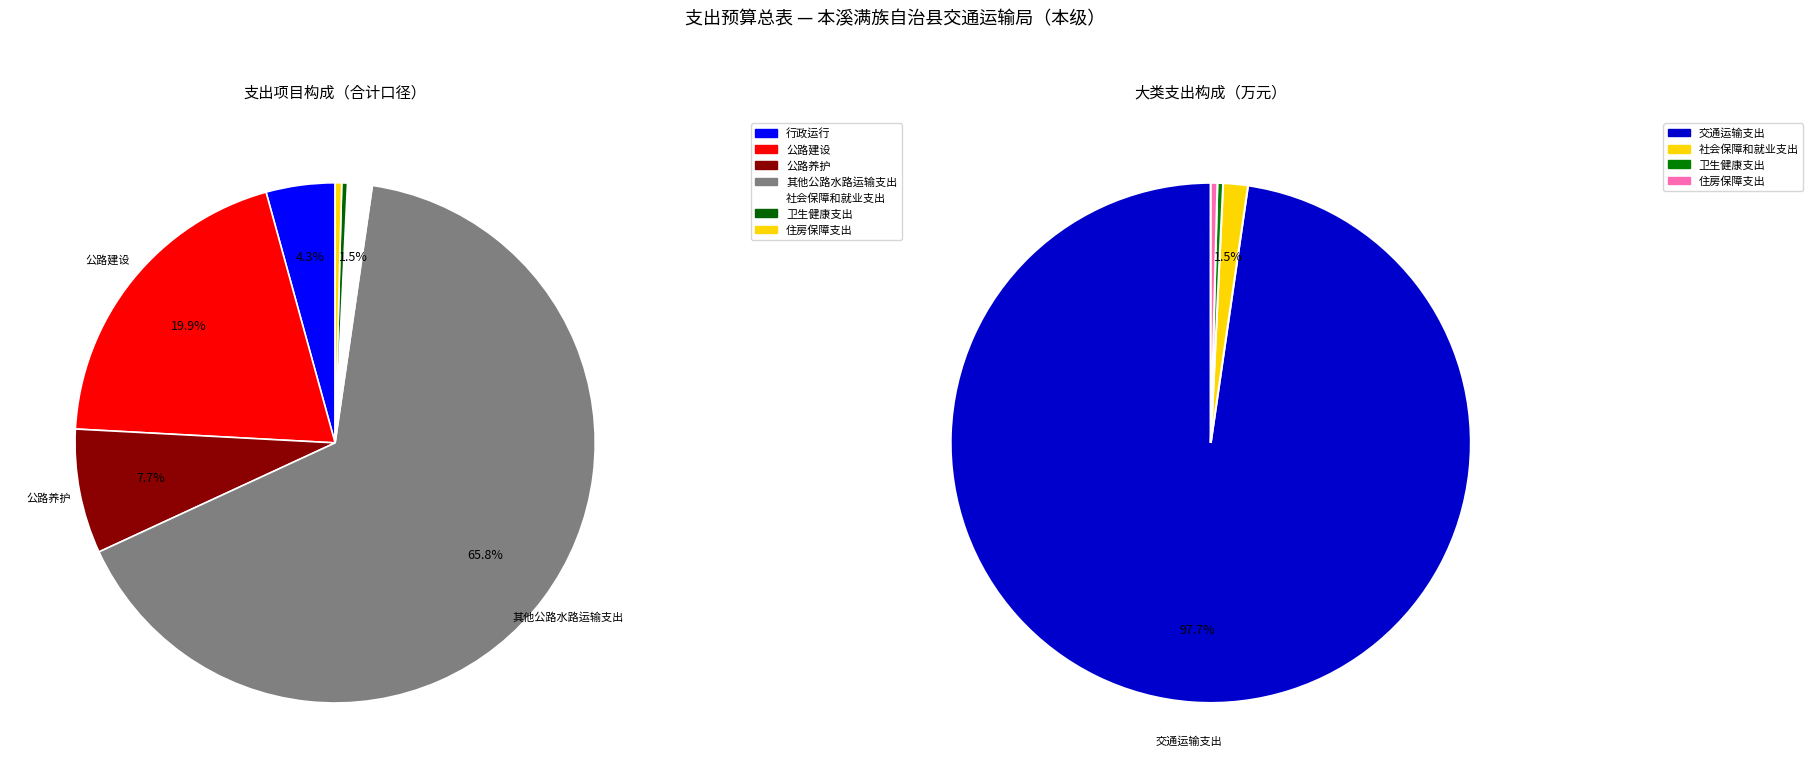

To the nearest percent, what percentage of the pie is 社会保障和就业支出?

2%